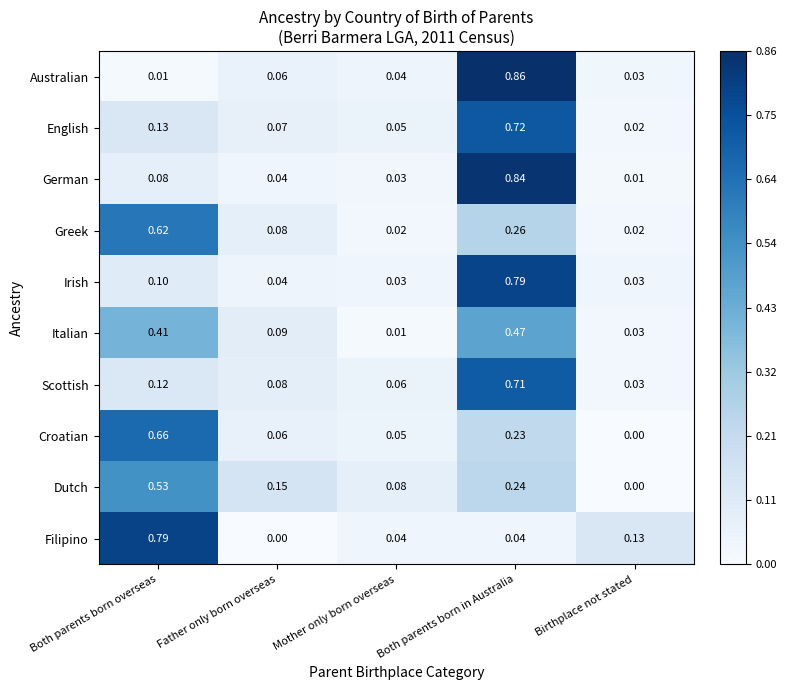

List the labels in order of Croatian value, smallest first.

Birthplace not stated, Mother only born overseas, Father only born overseas, Both parents born in Australia, Both parents born overseas